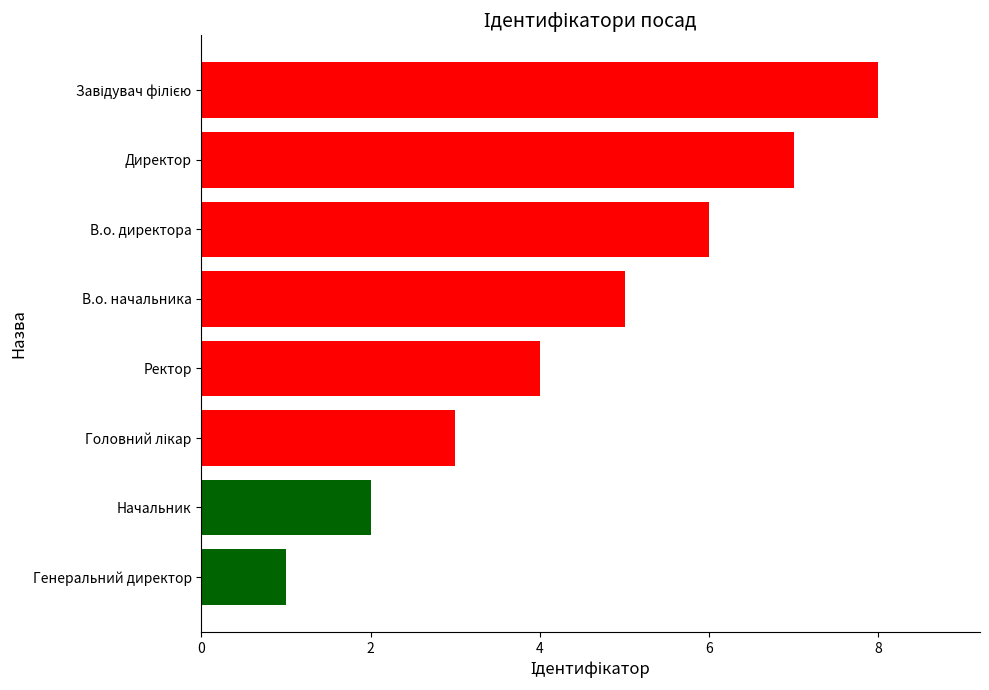

Approximately how many times larger is the value at Начальник compared to В.о. директора?

0.3